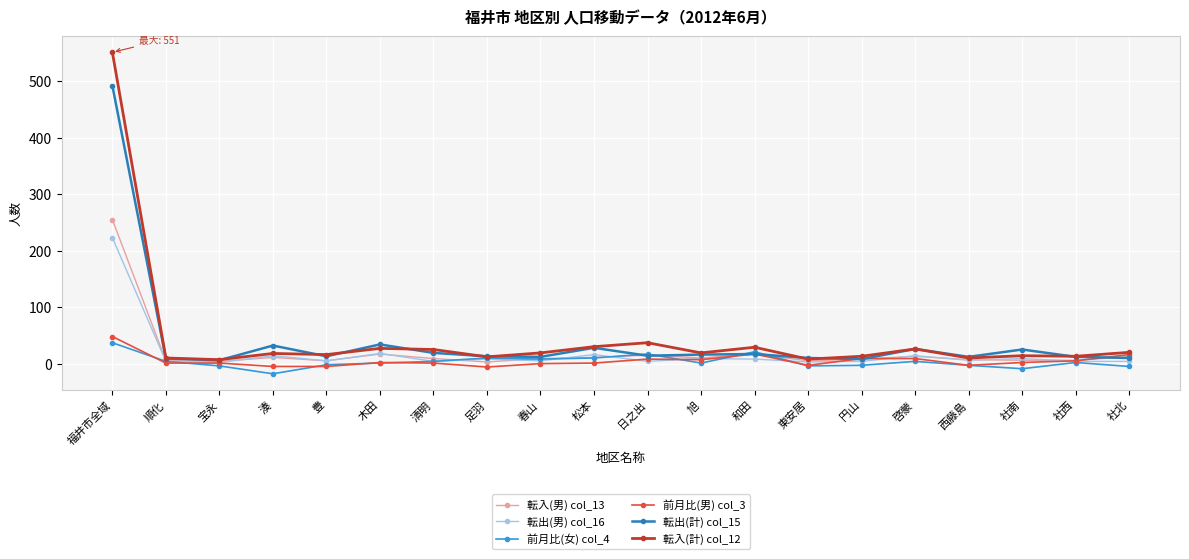

What is the minimum value shown in the chart?

-18